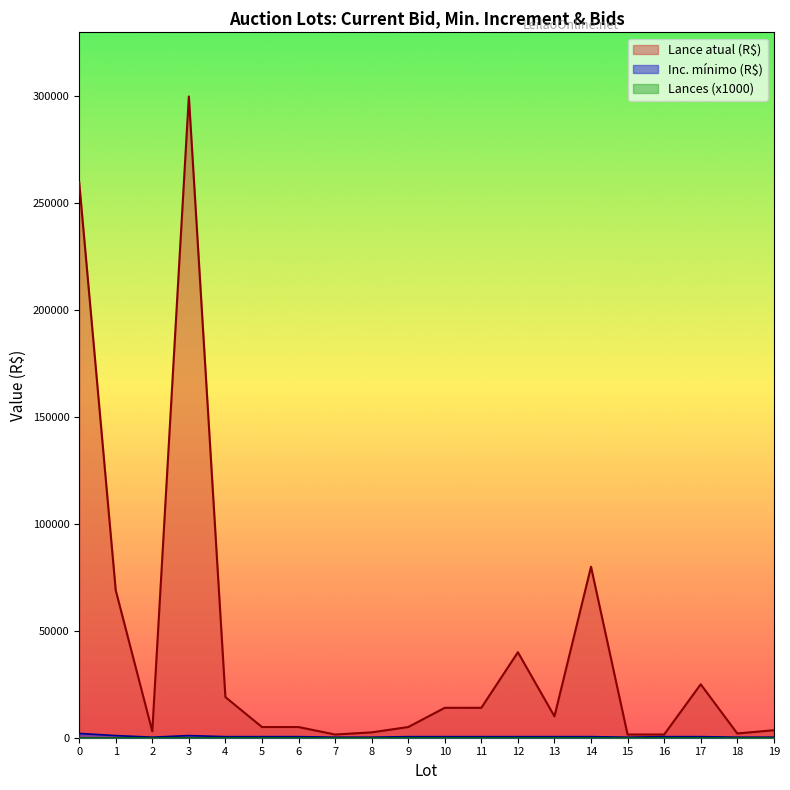

Which series has the largest range (max minus min)?

Lance atual (R$)